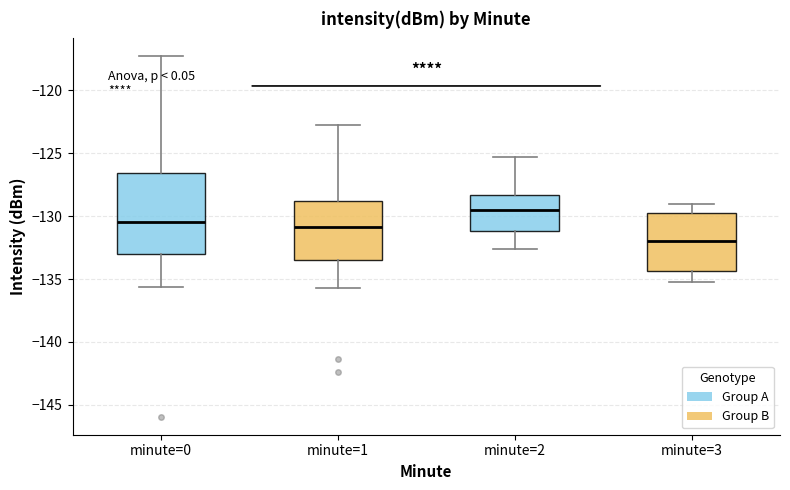

Where is the upper edge of the box for minute=0 on the y-axis? The values are not printed on the chart, so give them approximately, as read against the axis.

-126.5